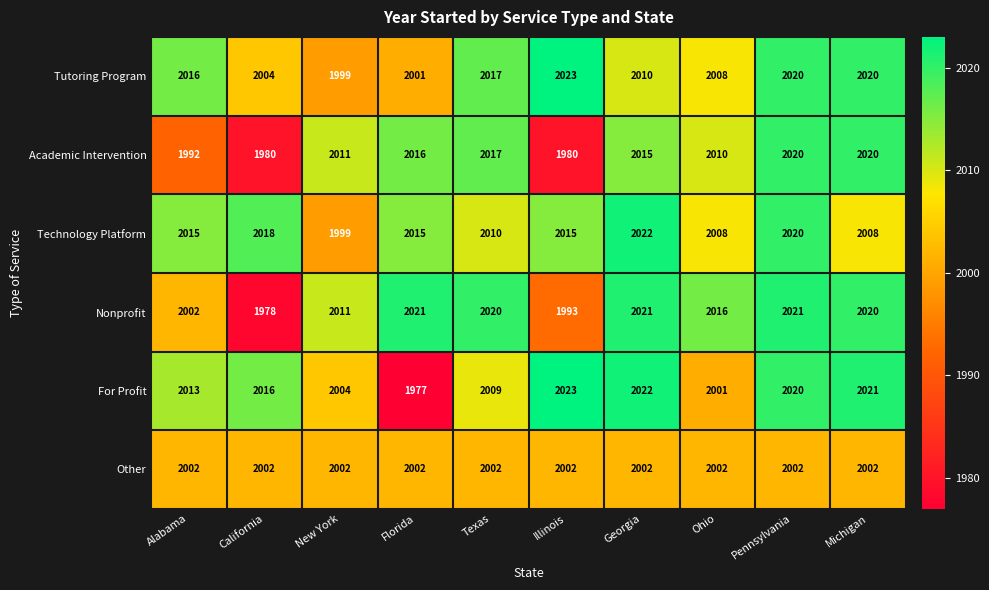

Is it true that Nonprofit equals 2021 at Pennsylvania?

True